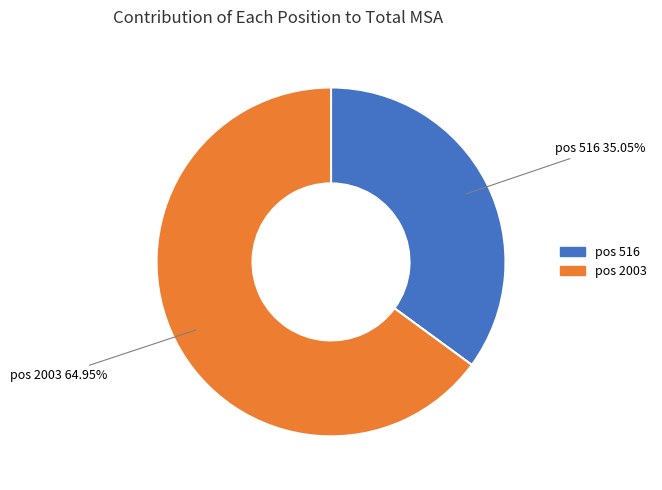

Is there a majority slice in this chart?

Yes